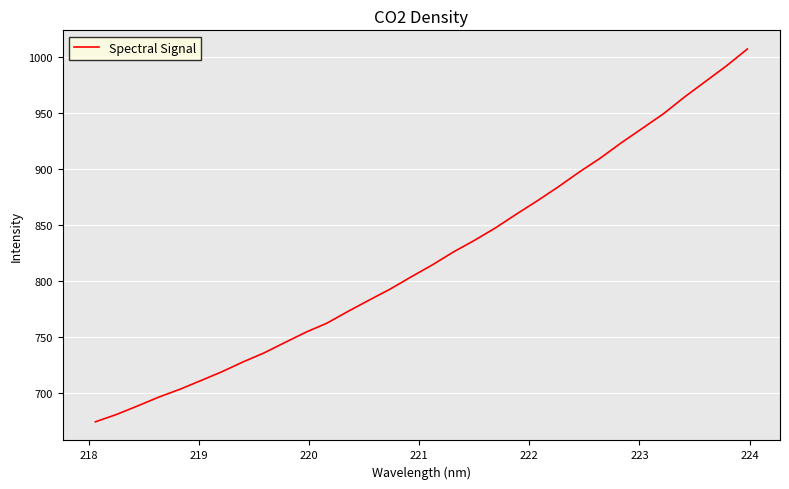

What is the sum of all values?

26249.7